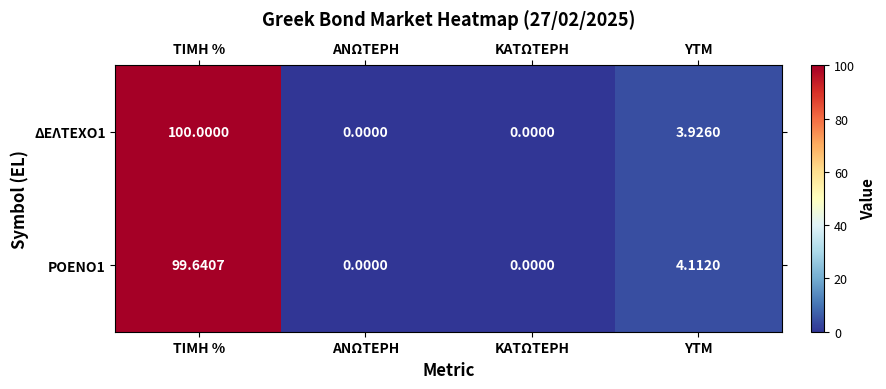

Rank the series by their maximum value, from highest to lowest.

ΔΕΛΤΕΧΟ1, ΡΟΕΝΟ1